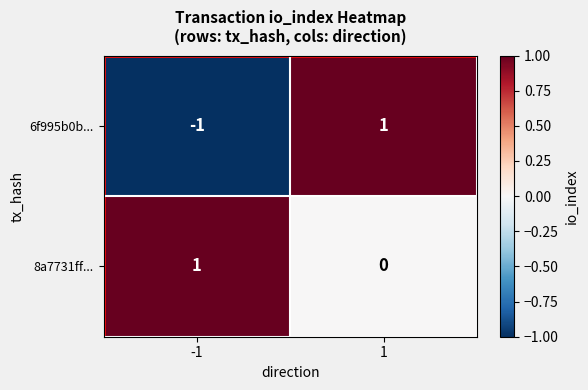

Is the value of 8a7731ff... at 1 greater than the value of 6f995b0b... at 1?

No